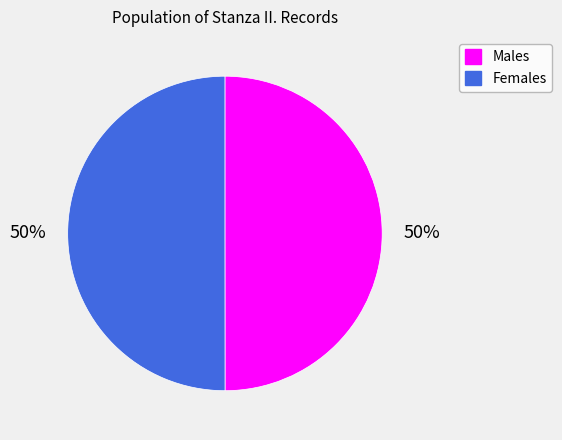

How many slices are in this pie chart?

2